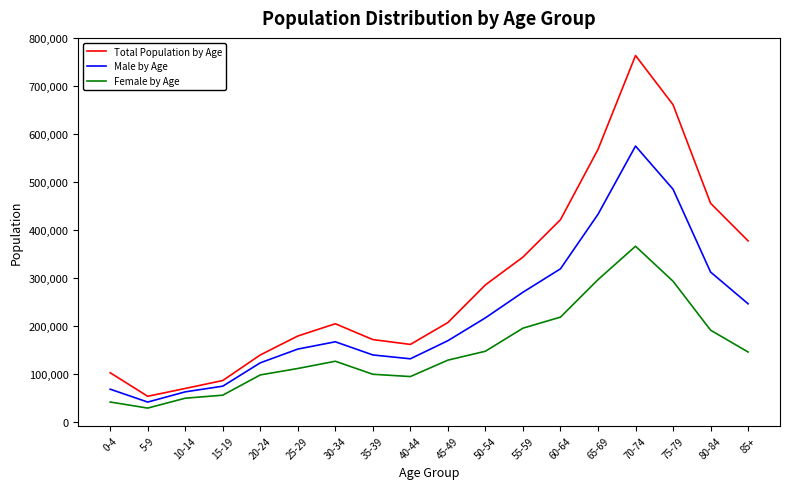

Which series has the largest total across all categories?

Total Population by Age